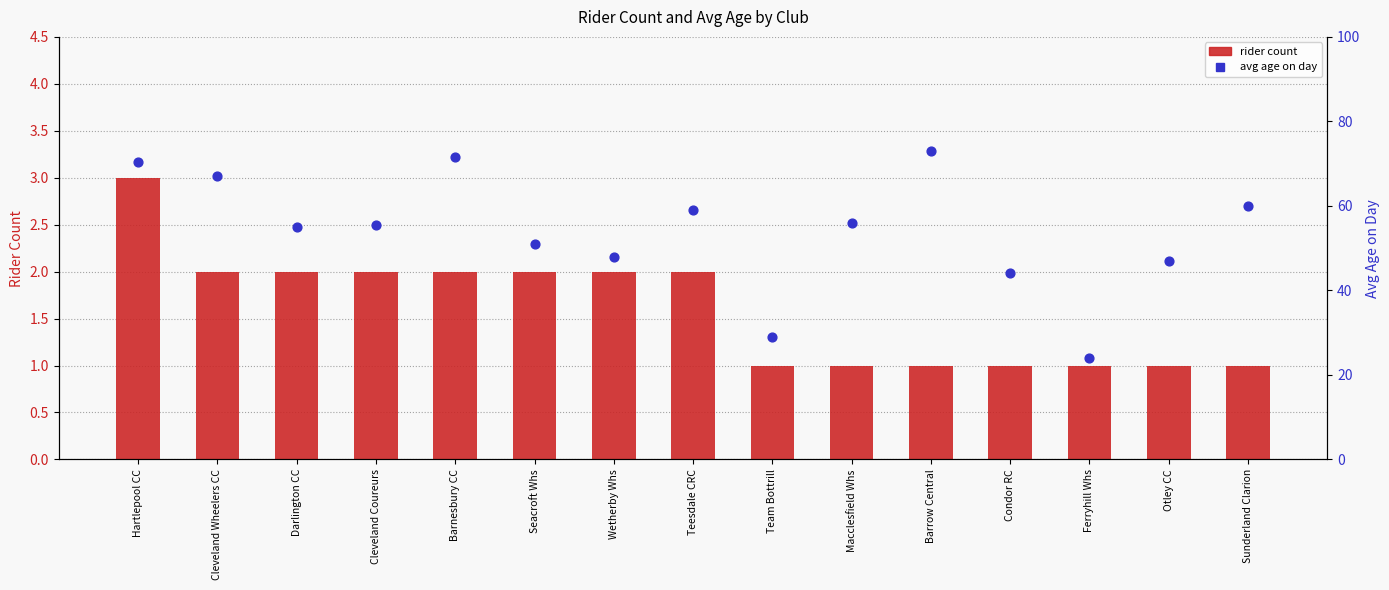

Is the value of rider count at Hartlepool CC greater than the value of avg age on day at Macclesfield Whs?

No